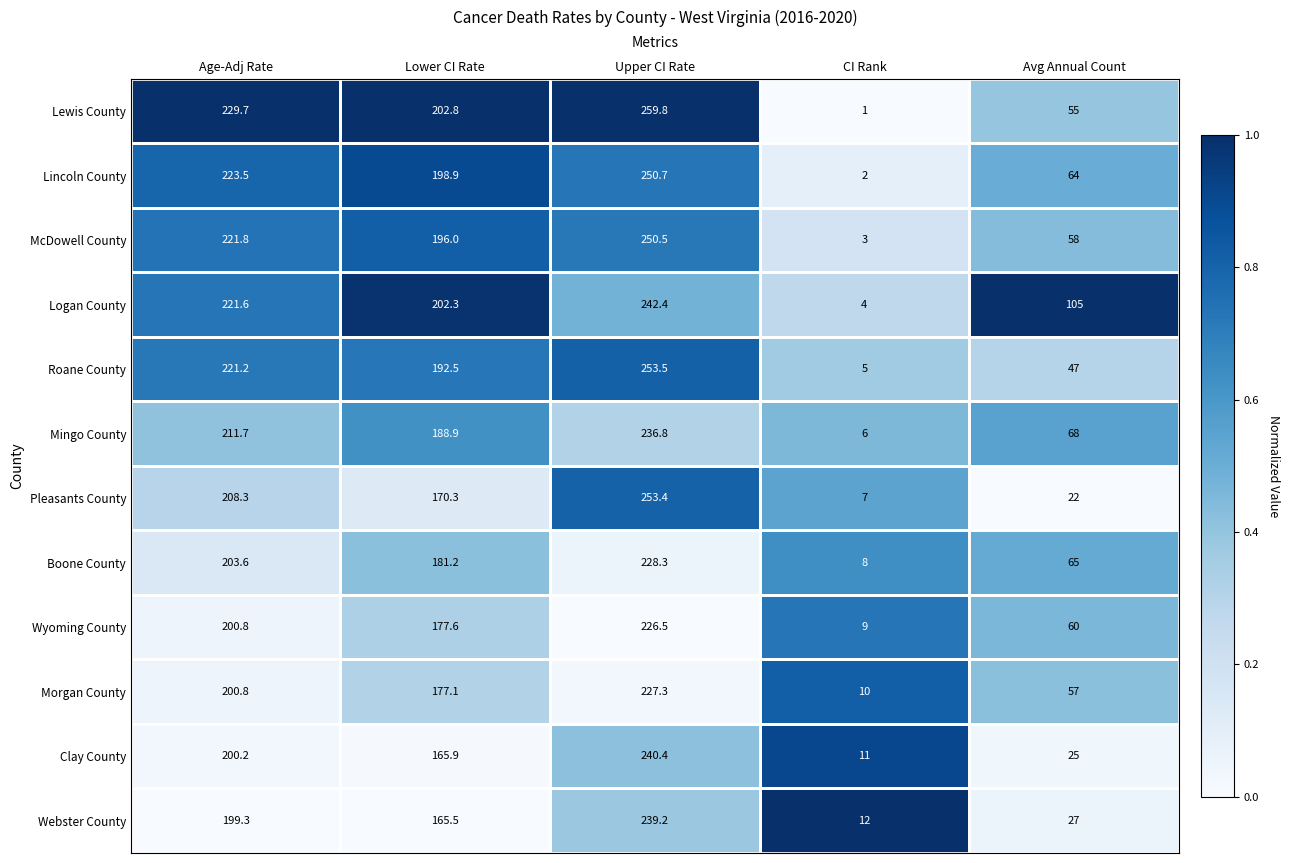

What is the sum of the Webster County values at Age-Adj Rate and CI Rank?

211.3